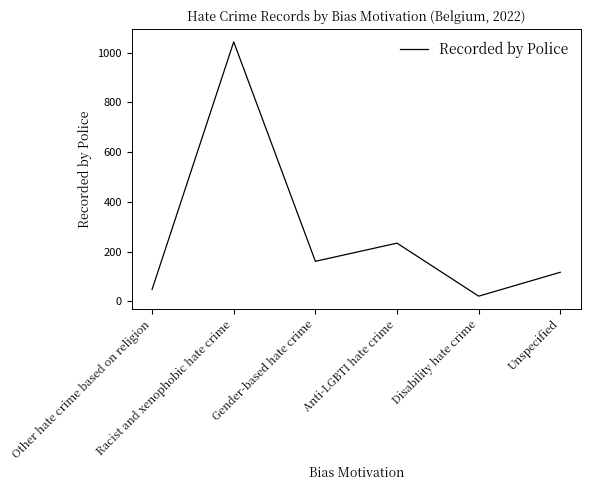

How many interior local valleys (lower than both neighbors) does the data have?

2